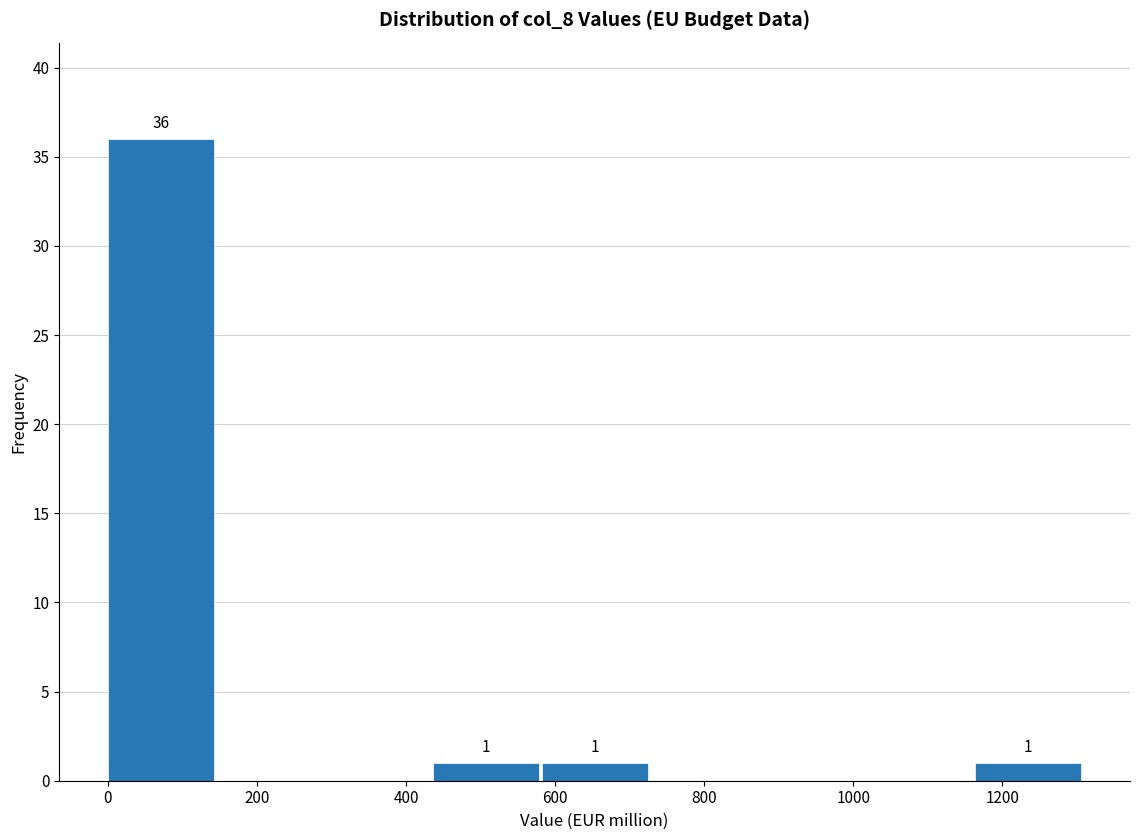

Which range on the x-axis has the tallest bar?

0 to 140